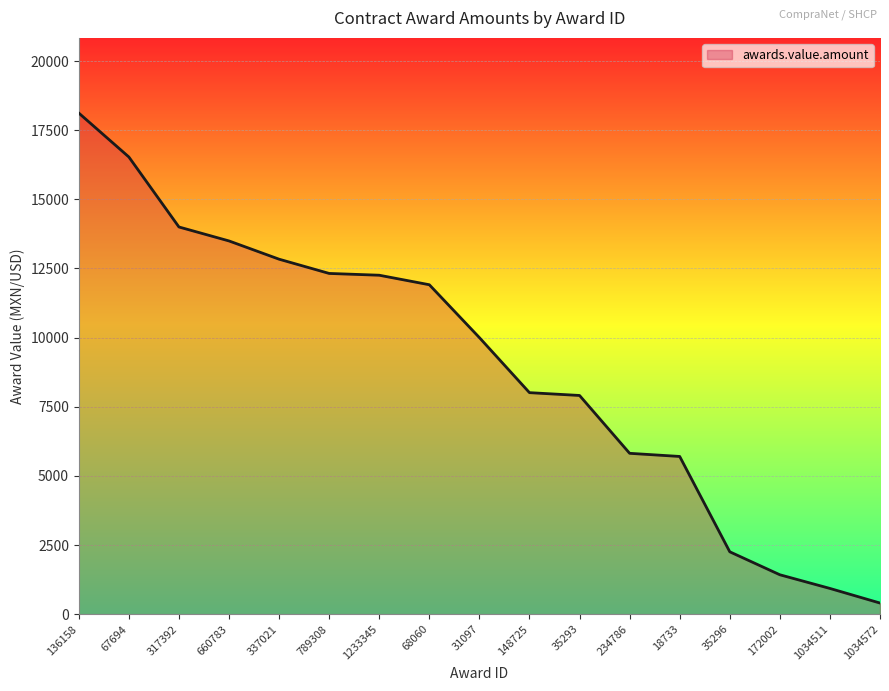

What is the difference between the values at 31097 and 18733?

4297.8